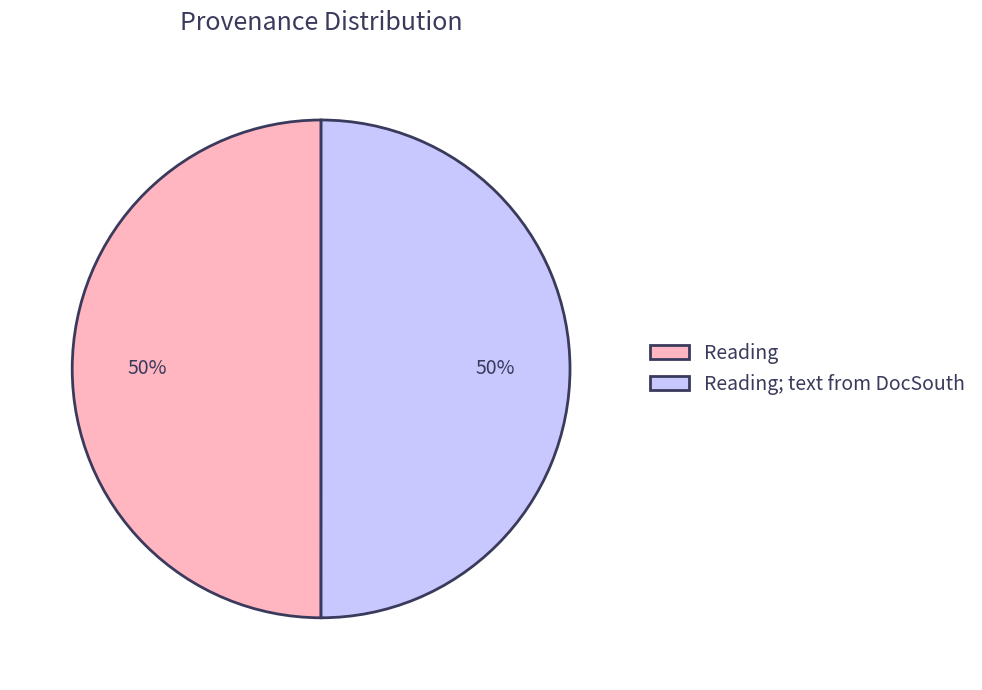

The Reading slice represents 42% of the pie. True or false?

False